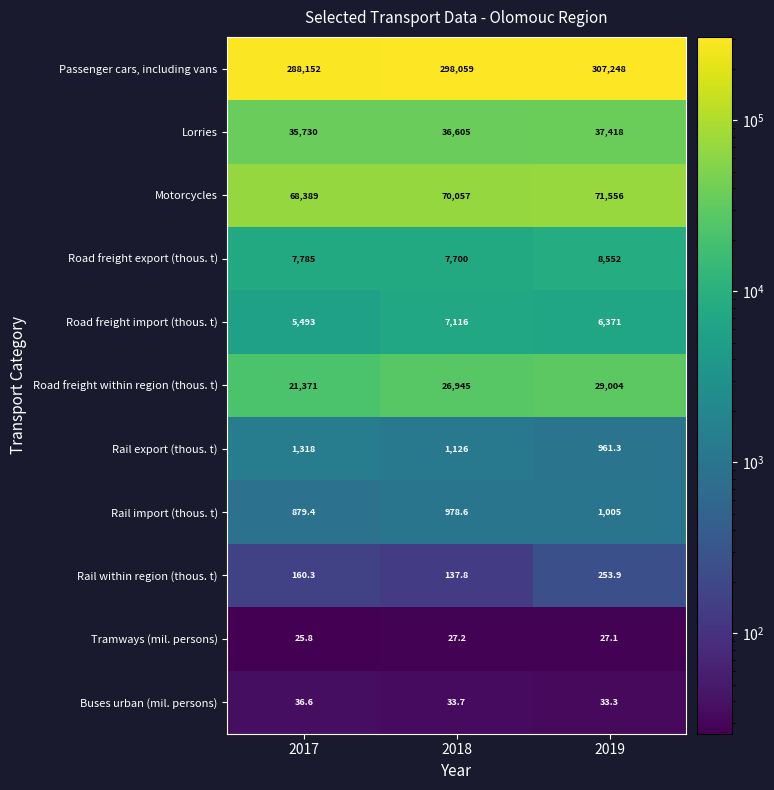

What is the average value of the Motorcycles series?

70000.7